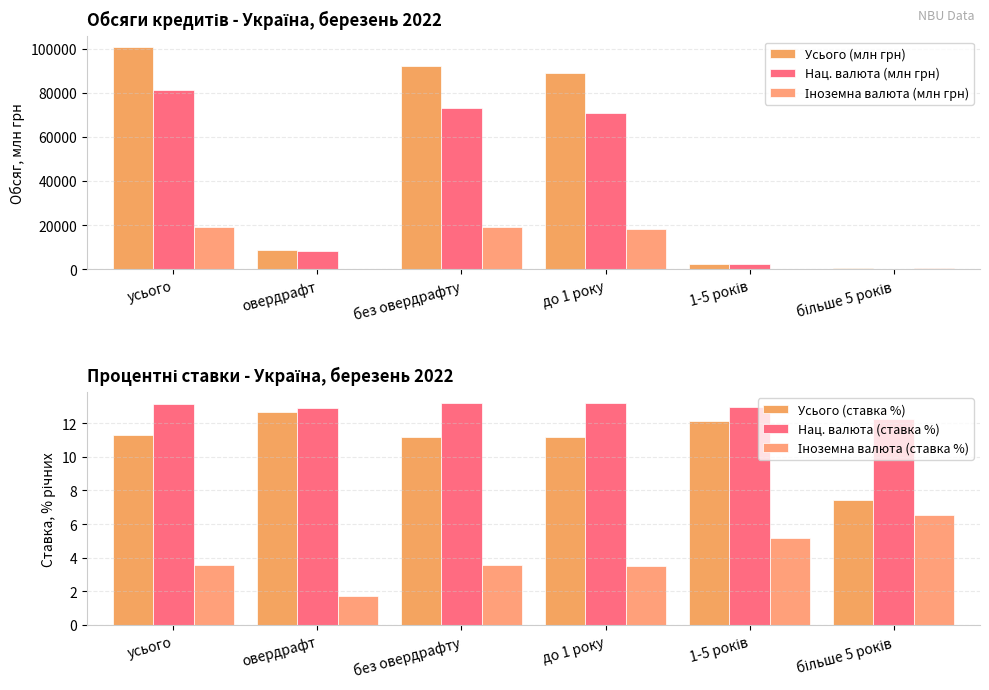

What is the minimum value for Іноземна валюта (ставка %)?

1.7